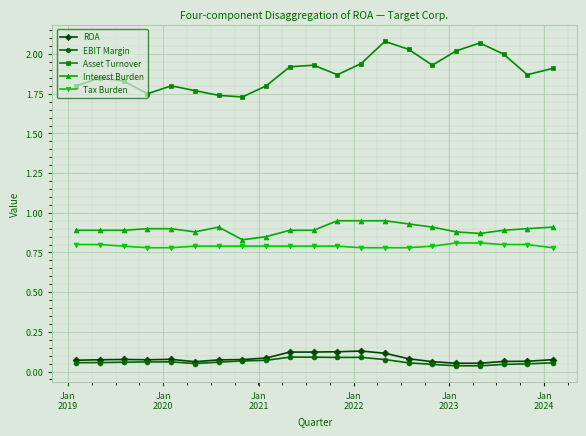

How many EBIT Margin values are between 0 and 1?

21